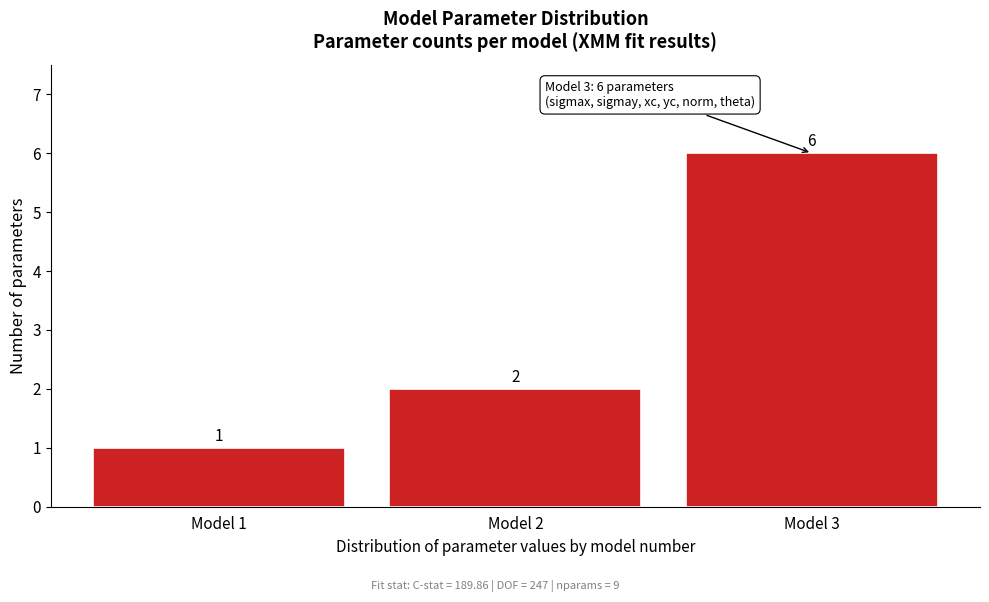

Reading right to left, transcribe all the data shown in this chart.

6	2	1